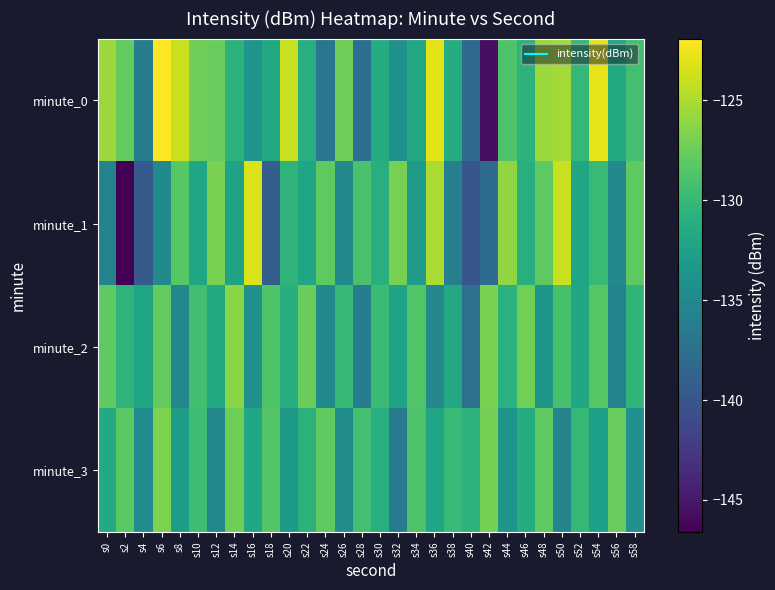

Reading left to right, transcribe all the data shown in this chart.

minute_0: s0=-125.6	s2=-127.8	s4=-136.2	s6=-121.9	s8=-123.9	s10=-127.4	s12=-127.6	s14=-130.7	s16=-133.7	s18=-131.6	s20=-124.0	s22=-131.0	s24=-136.9	s26=-127.3	s28=-137.6	s30=-131.3	s32=-134.1	s34=-131.7	s36=-122.9	s38=-131.3	s40=-138.1	s42=-145.6	s44=-128.7	s46=-130.6	s48=-125.6	s50=-125.4	s52=-130.1	s54=-122.9	s56=-131.6	s58=-129.3
minute_1: s0=-135.6	s2=-146.6	s4=-139.6	s6=-134.8	s8=-128.3	s10=-132.0	s12=-126.8	s14=-132.4	s16=-123.3	s18=-139.1	s20=-130.5	s22=-132.0	s24=-128.0	s26=-135.0	s28=-129.0	s30=-131.0	s32=-127.0	s34=-133.0	s36=-125.0	s38=-136.0	s40=-140.0	s42=-138.0	s44=-126.0	s46=-131.0	s48=-128.0	s50=-124.0	s52=-132.0	s54=-130.0	s56=-135.0	s58=-128.0
minute_2: s0=-128.0	s2=-130.5	s4=-132.1	s6=-127.8	s8=-135.2	s10=-129.4	s12=-131.6	s14=-126.3	s16=-133.9	s18=-128.7	s20=-131.2	s22=-127.5	s24=-134.8	s26=-130.1	s28=-136.2	s30=-129.8	s32=-132.4	s34=-128.6	s36=-135.0	s38=-131.7	s40=-137.3	s42=-126.9	s44=-130.8	s46=-127.2	s48=-133.5	s50=-129.1	s52=-131.8	s54=-128.3	s56=-135.6	s58=-130.4
minute_3: s0=-131.5	s2=-128.2	s4=-134.7	s6=-126.8	s8=-132.9	s10=-129.6	s12=-135.1	s14=-127.4	s16=-131.8	s18=-128.5	s20=-133.2	s22=-130.7	s24=-127.9	s26=-134.4	s28=-129.3	s30=-131.0	s32=-136.5	s34=-128.8	s36=-132.1	s38=-129.9	s40=-130.6	s42=-127.1	s44=-133.8	s46=-131.3	s48=-128.0	s50=-135.4	s52=-130.2	s54=-132.7	s56=-127.6	s58=-134.1